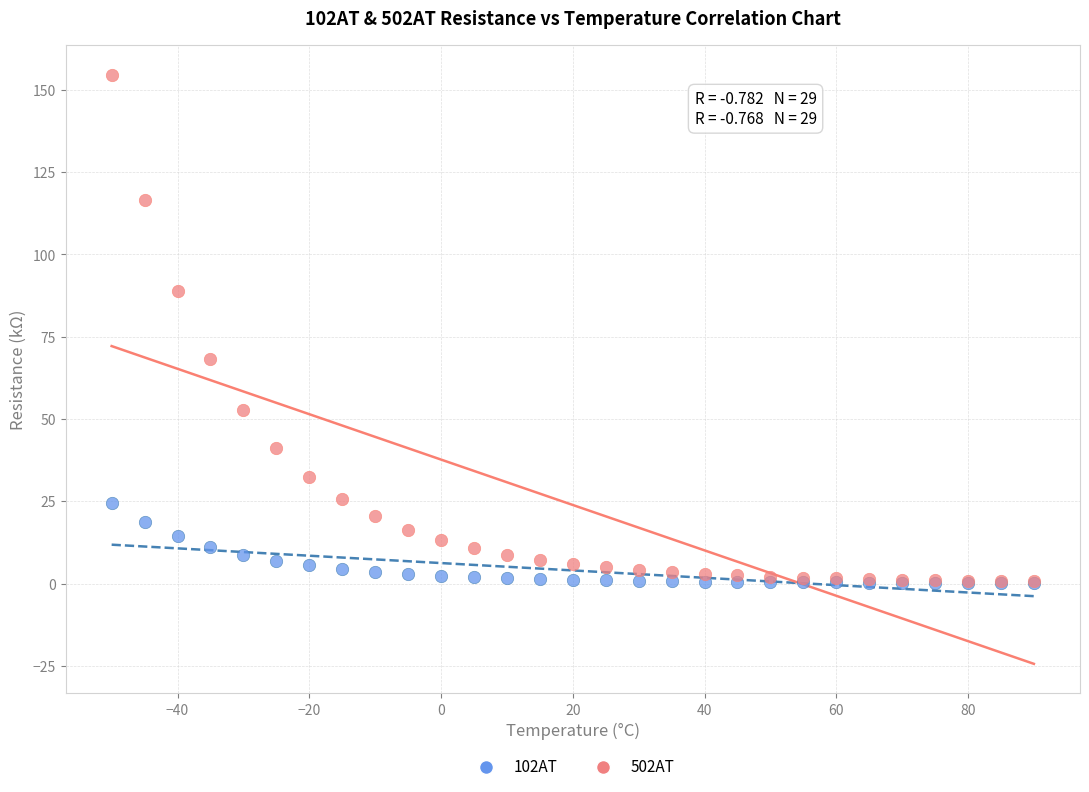

Across all series, what Y value is closest to 77?

68.2